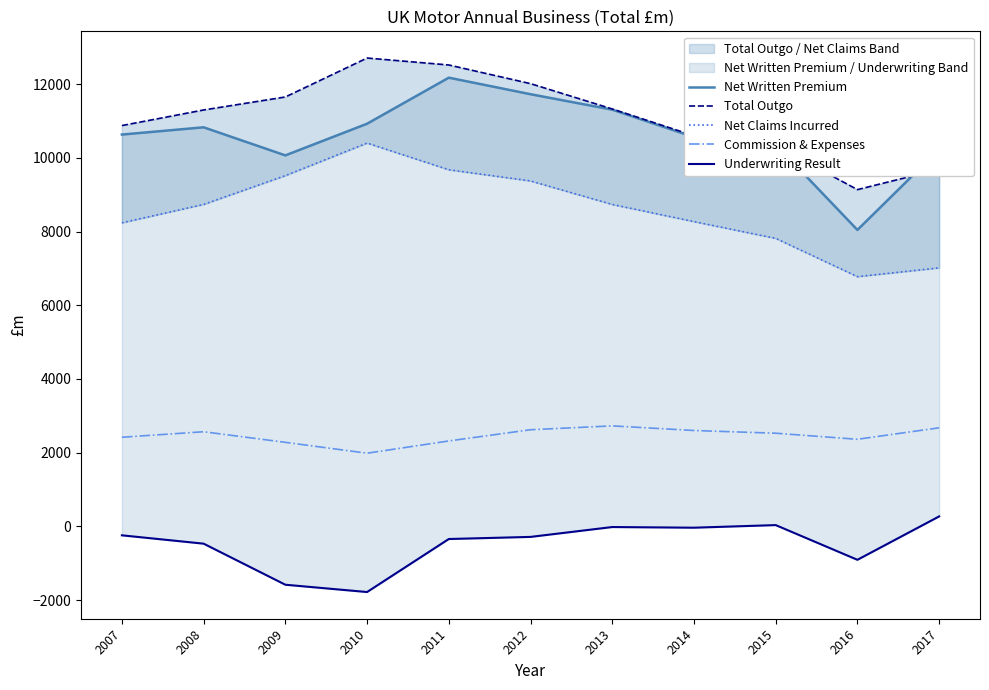

The Total Outgo series shows 3624.6 at 2016. True or false?

False